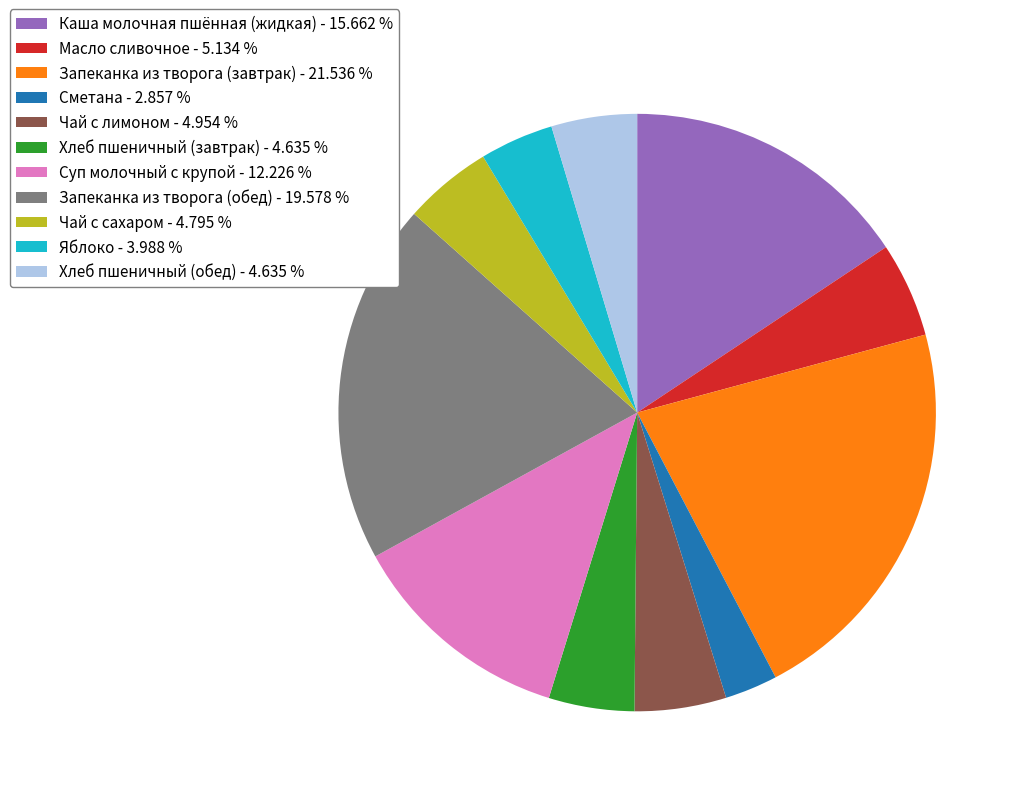

Is the sum of Запеканка из творога (обед) - 19.578 % and Яблоко - 3.988 % greater than half?

No